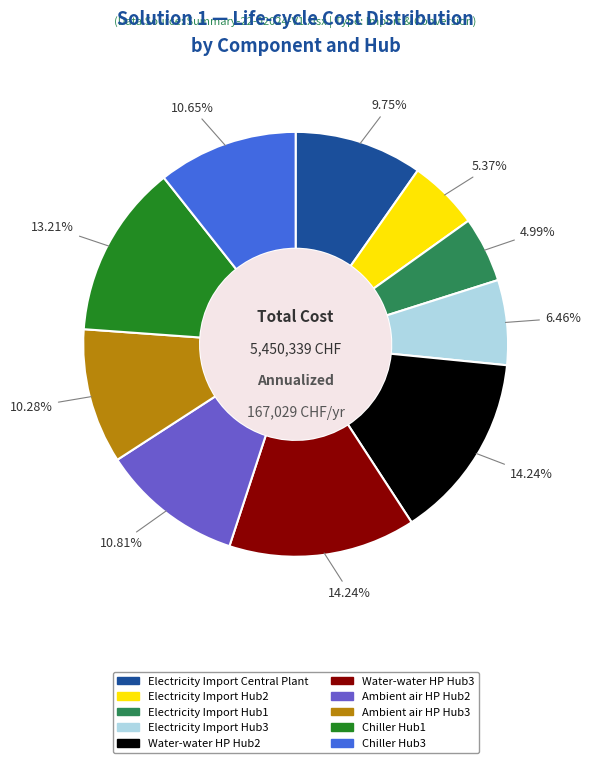

Is there any slice that represents more than half of the pie?

No